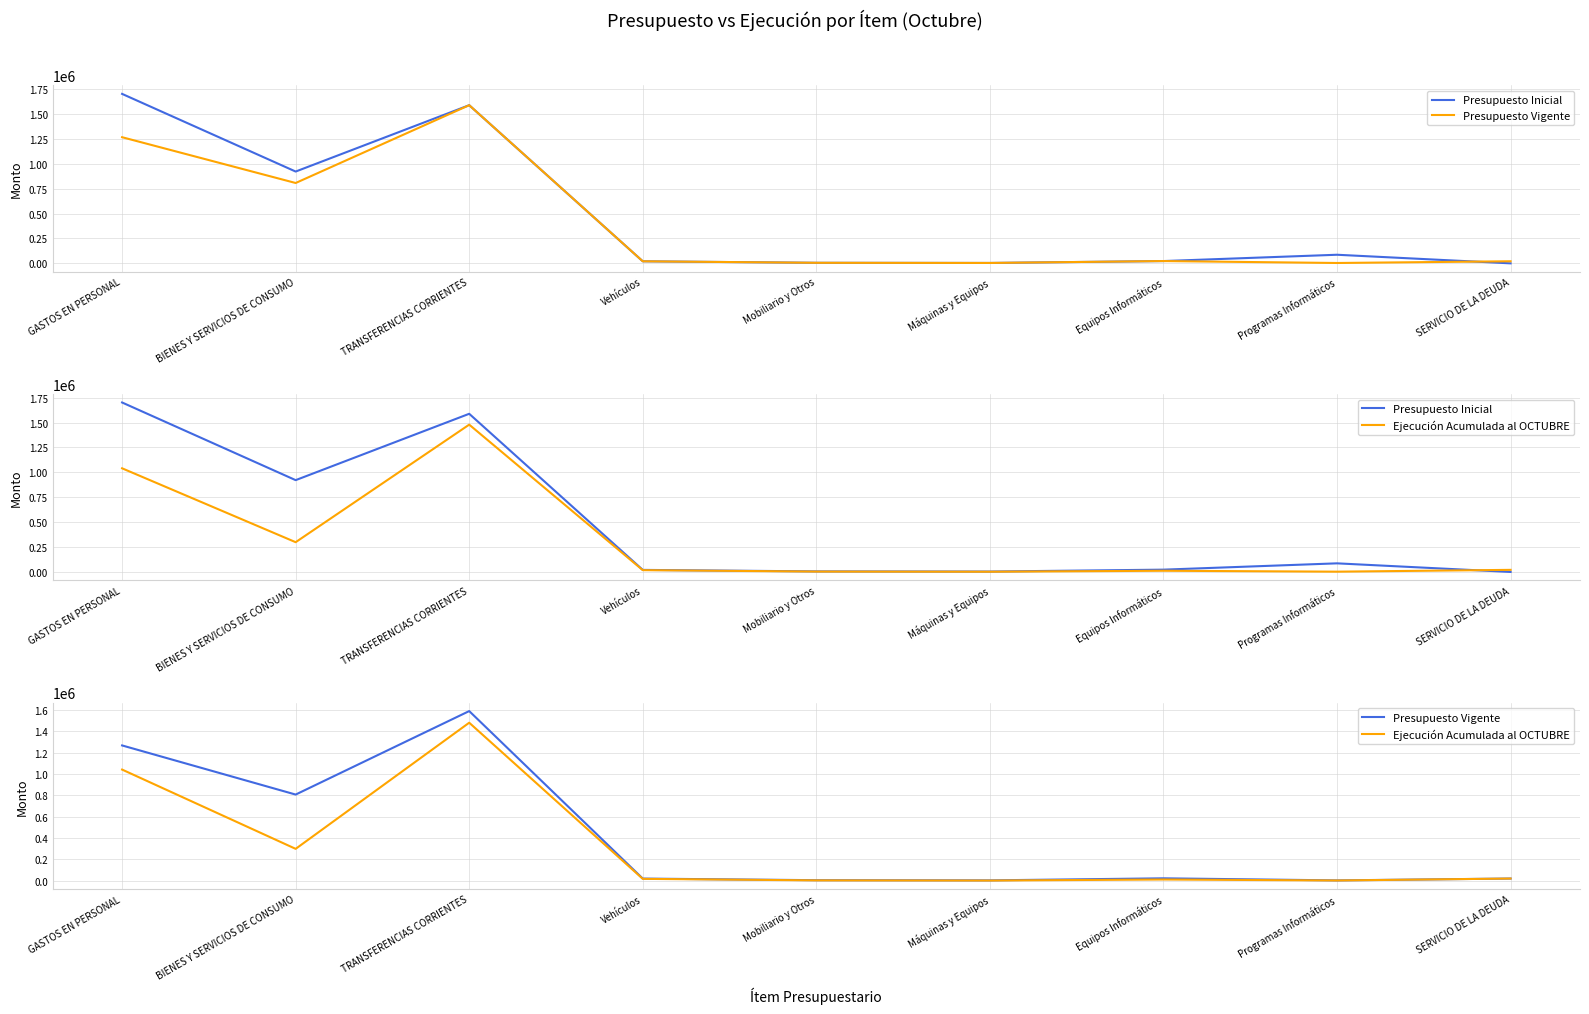

How many values in the Ejecución Acumulada al OCTUBRE series exceed 18039?

4